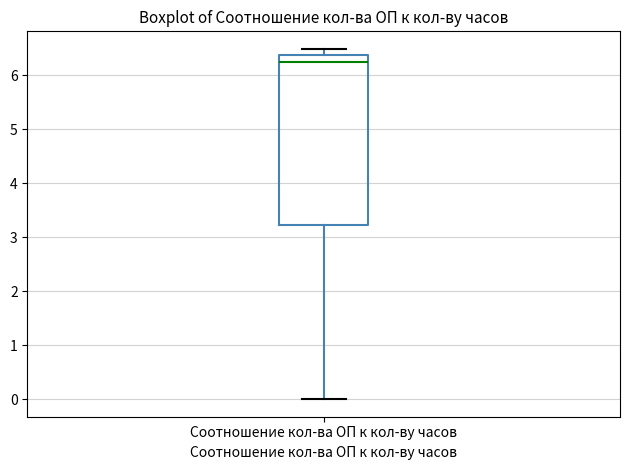

Read this box plot against the y-axis: the position of the median line, the range covered by the box, and the ends of both whiskers. The values are not printed on the chart, so give them approximately, as read against the axis.

median 6.3, box 3.2 to 6.4, whiskers 0.0 to 6.5